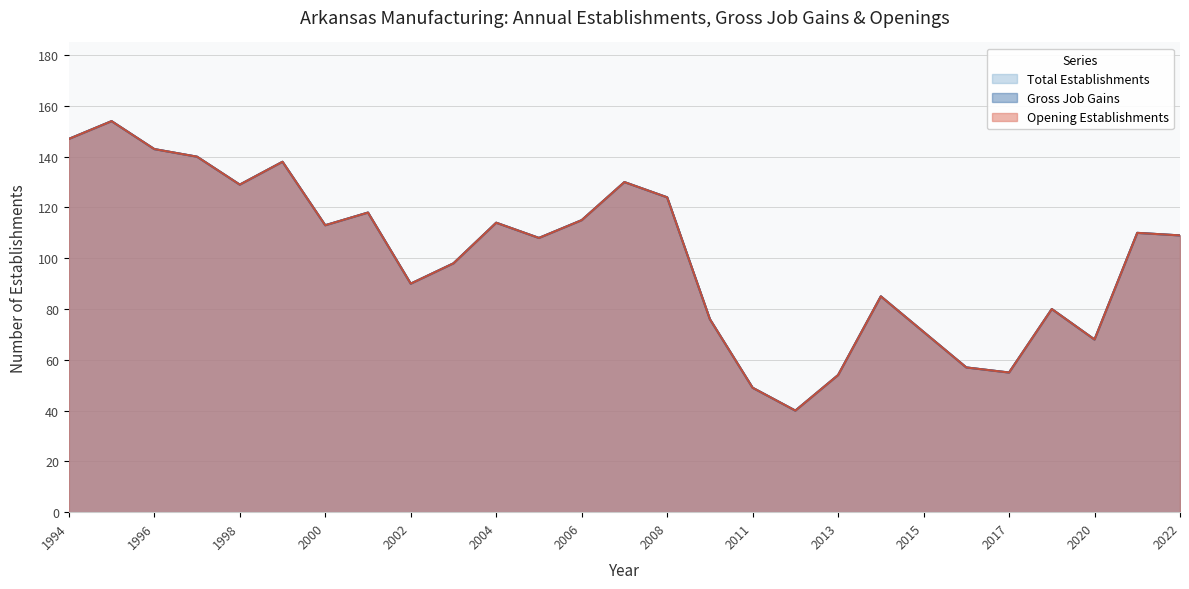

Where is the first local maximum for Total Establishments?

1995